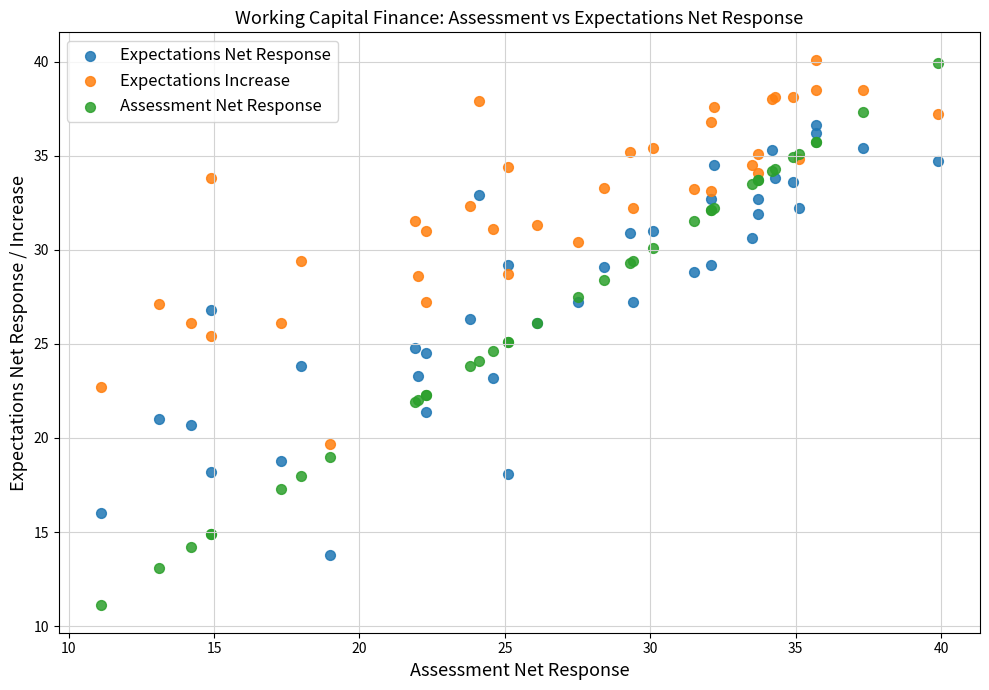

Which series reaches the minimum Y coordinate?

Assessment Net Response